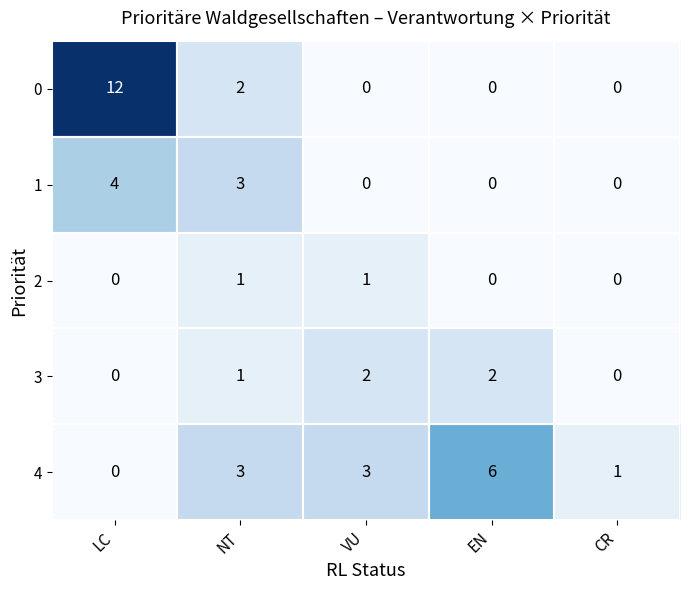

Is it true that 1 equals 5 at NT?

False